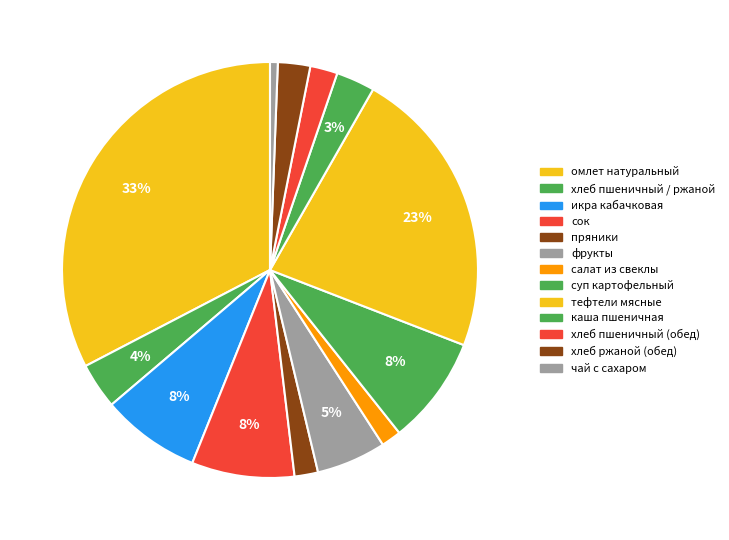

How many segments does this pie chart have?

13